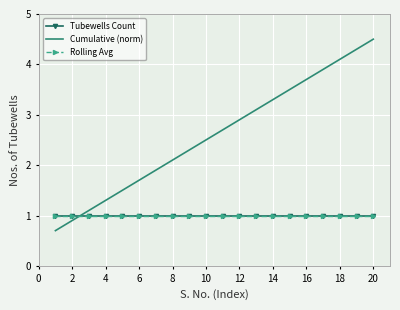

What is the smallest value displayed?

0.7